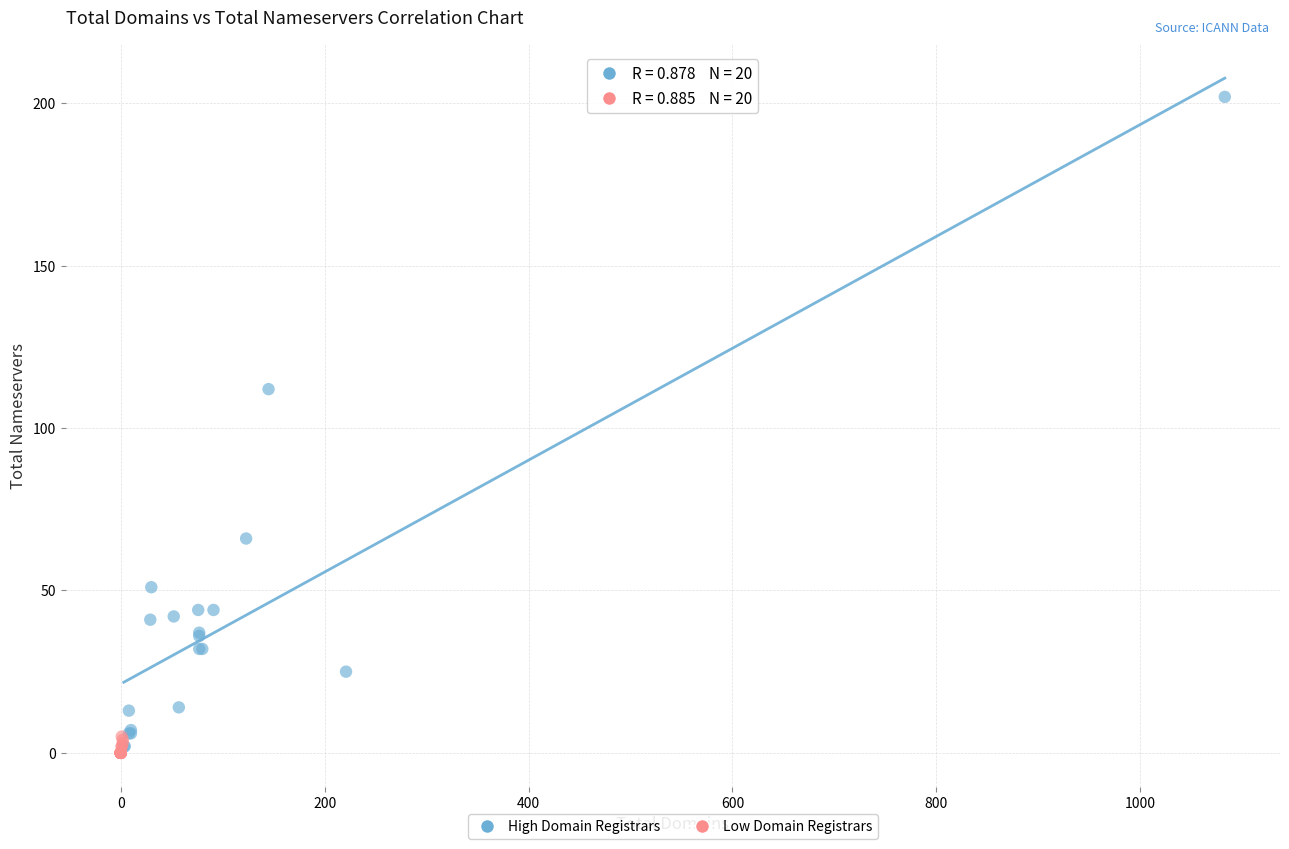

Which series reaches the minimum Y coordinate?

Low Domain Registrars